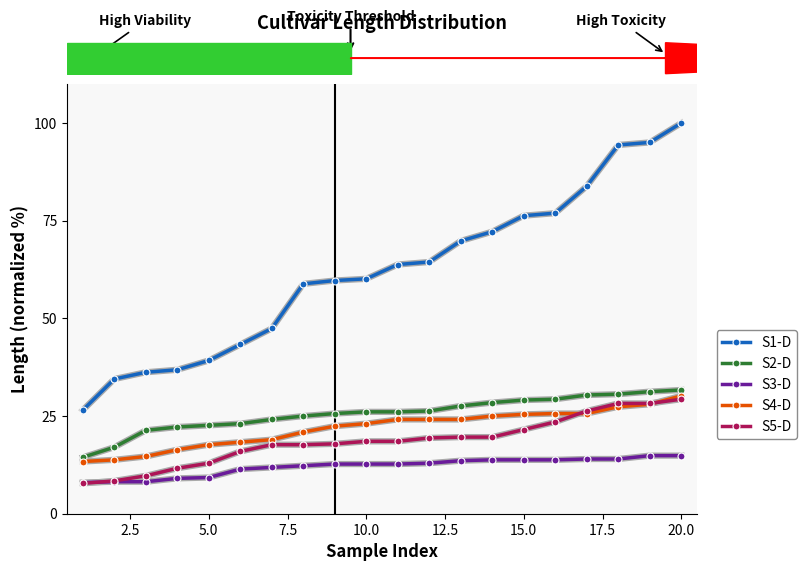

How many values in the S1-D series are below 63?

10